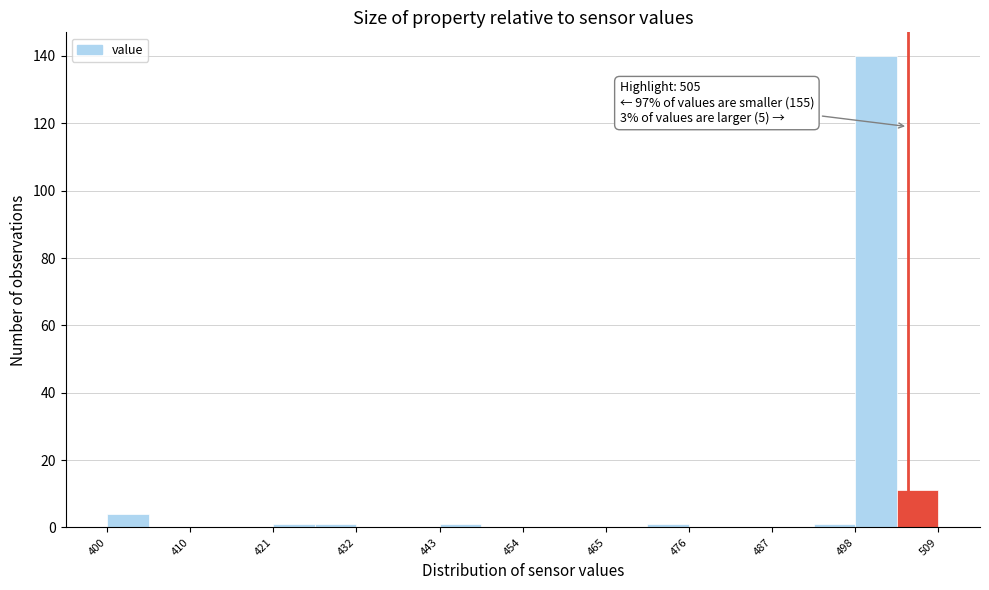

Read against the x-axis, roughly where is the centre of the tallest bar?

500